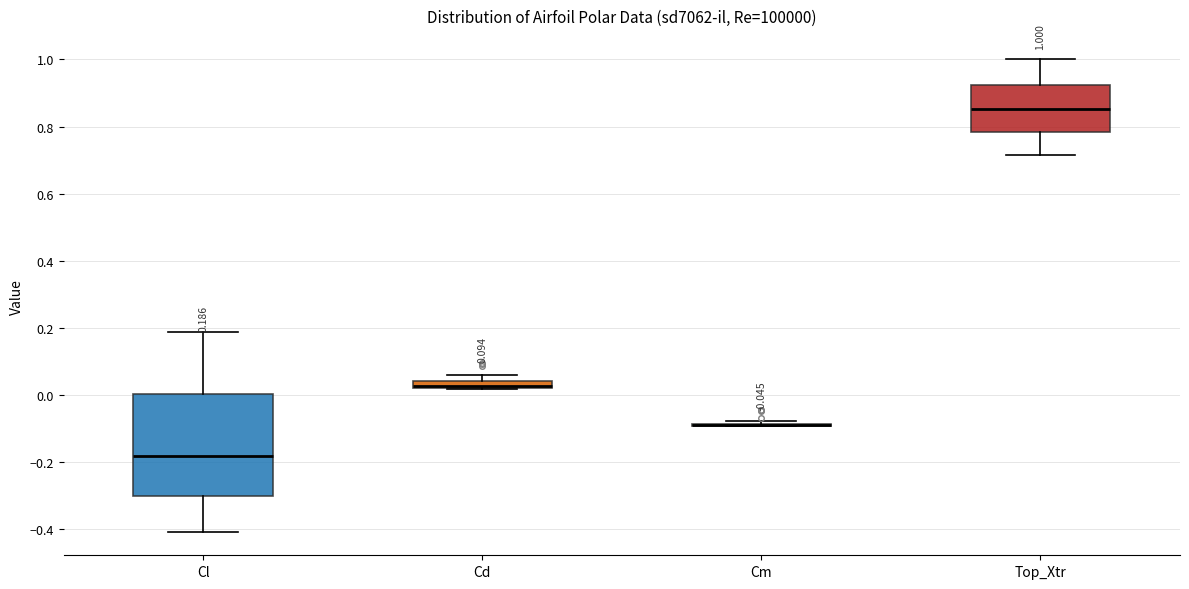

Comparing the boxes themselves (not the whiskers), which one is the tallest?

Cl